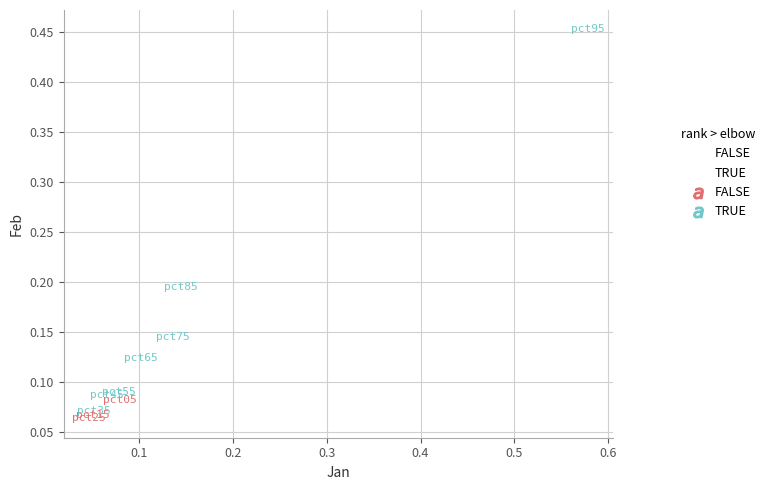

Which series contains the highest Y value?

TRUE